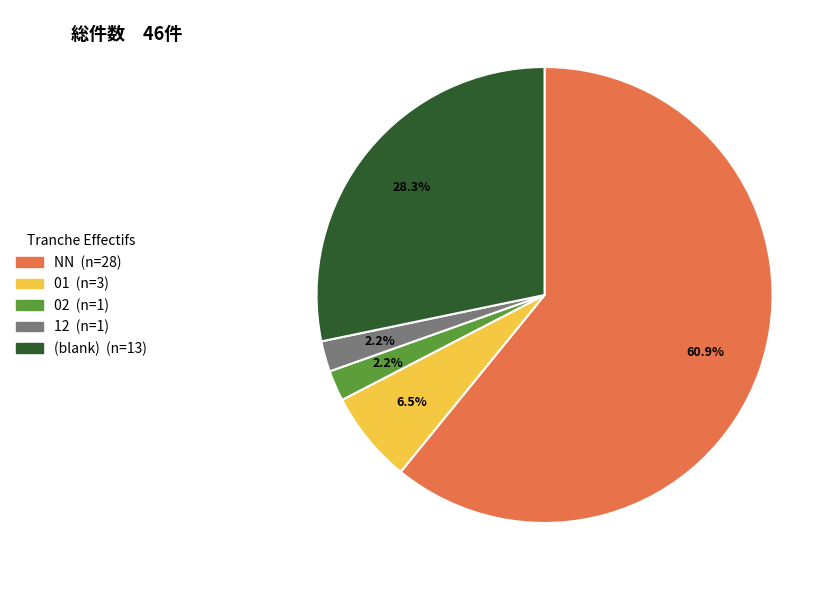

To the nearest percent, what is the difference between the largest and smallest slice percentages?

59%